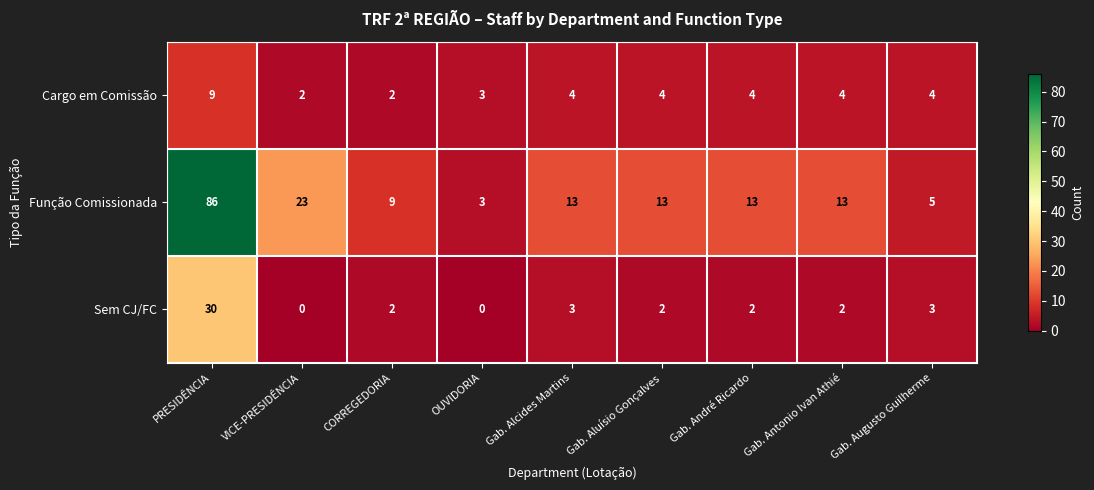

Count the number of categories in the chart.

9